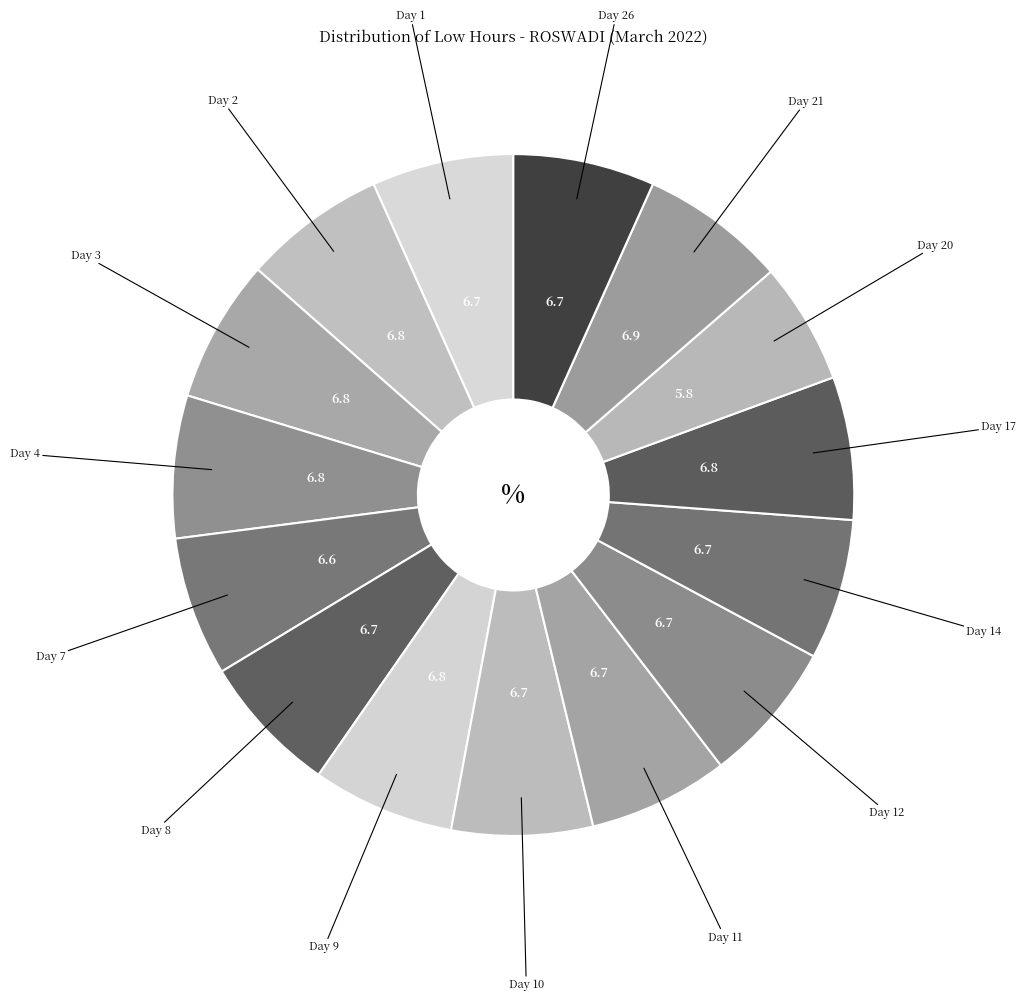

Rank the categories by value from lowest to highest.

Day 20, Day 7, Day 11, Day 8, Day 14, Day 10, Day 26, Day 1, Day 12, Day 9, Day 4, Day 2, Day 17, Day 3, Day 21